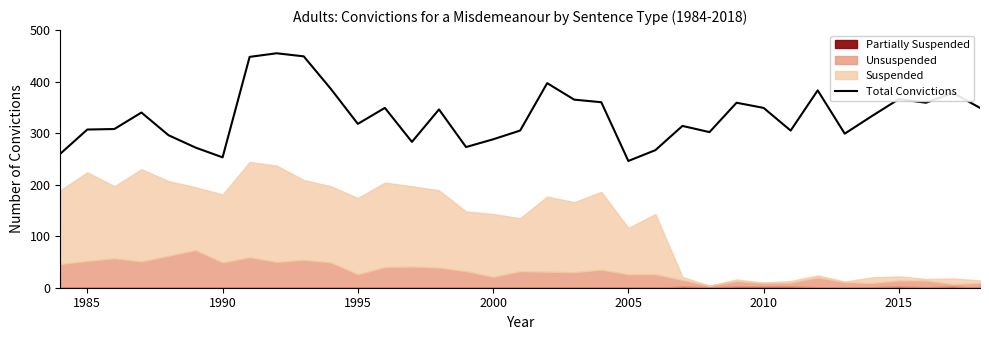

What is the average value?

333